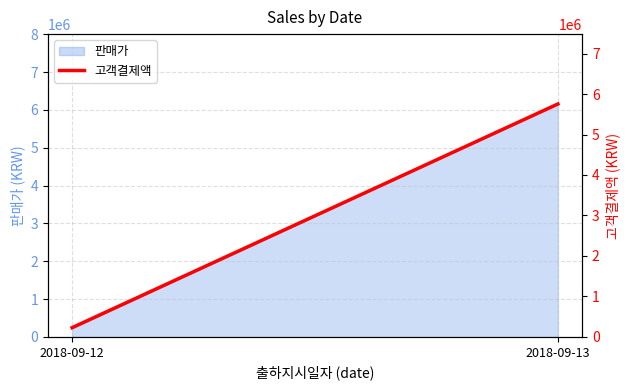

Reading left to right, what are all the values shown in this chart?

2018-09-12=228880	2018-09-13=5753910